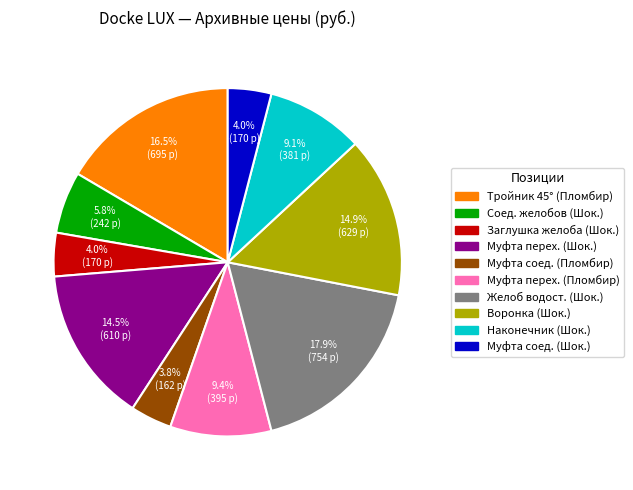

Is there a majority slice in this chart?

No